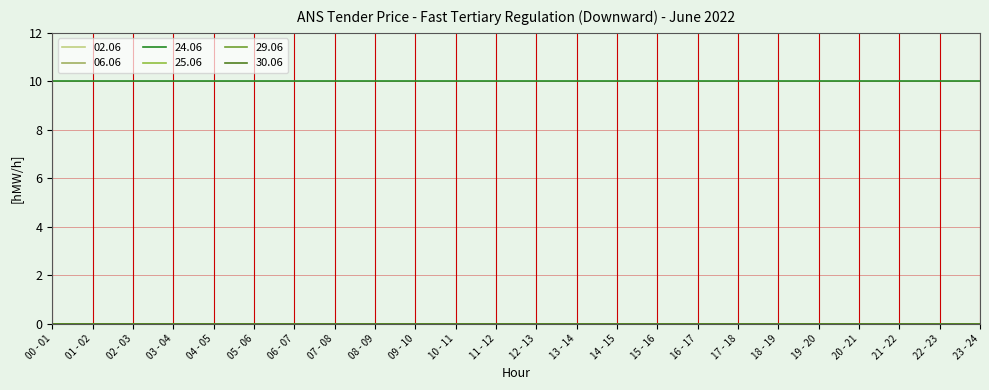

Reading left to right, extract all data points from this chart.

02.06: 00 - 01=0	01 - 02=0	02 - 03=0	03 - 04=0	04 - 05=0	05 - 06=0	06 - 07=0	07 - 08=0	08 - 09=0	09 - 10=0	10 - 11=0	11 - 12=0	12 - 13=0	13 - 14=0	14 - 15=0	15 - 16=0	16 - 17=0	17 - 18=0	18 - 19=0	19 - 20=0	20 - 21=0	21 - 22=0	22 - 23=0	23 - 24=0
06.06: 00 - 01=0	01 - 02=0	02 - 03=0	03 - 04=0	04 - 05=0	05 - 06=0	06 - 07=0	07 - 08=0	08 - 09=0	09 - 10=0	10 - 11=0	11 - 12=0	12 - 13=0	13 - 14=0	14 - 15=0	15 - 16=0	16 - 17=0	17 - 18=0	18 - 19=0	19 - 20=0	20 - 21=0	21 - 22=0	22 - 23=0	23 - 24=0
24.06: 00 - 01=10	01 - 02=10	02 - 03=10	03 - 04=10	04 - 05=10	05 - 06=10	06 - 07=10	07 - 08=10	08 - 09=10	09 - 10=10	10 - 11=10	11 - 12=10	12 - 13=10	13 - 14=10	14 - 15=10	15 - 16=10	16 - 17=10	17 - 18=10	18 - 19=10	19 - 20=10	20 - 21=10	21 - 22=10	22 - 23=10	23 - 24=10
25.06: 00 - 01=0	01 - 02=0	02 - 03=0	03 - 04=0	04 - 05=0	05 - 06=0	06 - 07=0	07 - 08=0	08 - 09=0	09 - 10=0	10 - 11=0	11 - 12=0	12 - 13=0	13 - 14=0	14 - 15=0	15 - 16=0	16 - 17=0	17 - 18=0	18 - 19=0	19 - 20=0	20 - 21=0	21 - 22=0	22 - 23=0	23 - 24=0
29.06: 00 - 01=0	01 - 02=0	02 - 03=0	03 - 04=0	04 - 05=0	05 - 06=0	06 - 07=0	07 - 08=0	08 - 09=0	09 - 10=0	10 - 11=0	11 - 12=0	12 - 13=0	13 - 14=0	14 - 15=0	15 - 16=0	16 - 17=0	17 - 18=0	18 - 19=0	19 - 20=0	20 - 21=0	21 - 22=0	22 - 23=0	23 - 24=0
30.06: 00 - 01=0	01 - 02=0	02 - 03=0	03 - 04=0	04 - 05=0	05 - 06=0	06 - 07=0	07 - 08=0	08 - 09=0	09 - 10=0	10 - 11=0	11 - 12=0	12 - 13=0	13 - 14=0	14 - 15=0	15 - 16=0	16 - 17=0	17 - 18=0	18 - 19=0	19 - 20=0	20 - 21=0	21 - 22=0	22 - 23=0	23 - 24=0